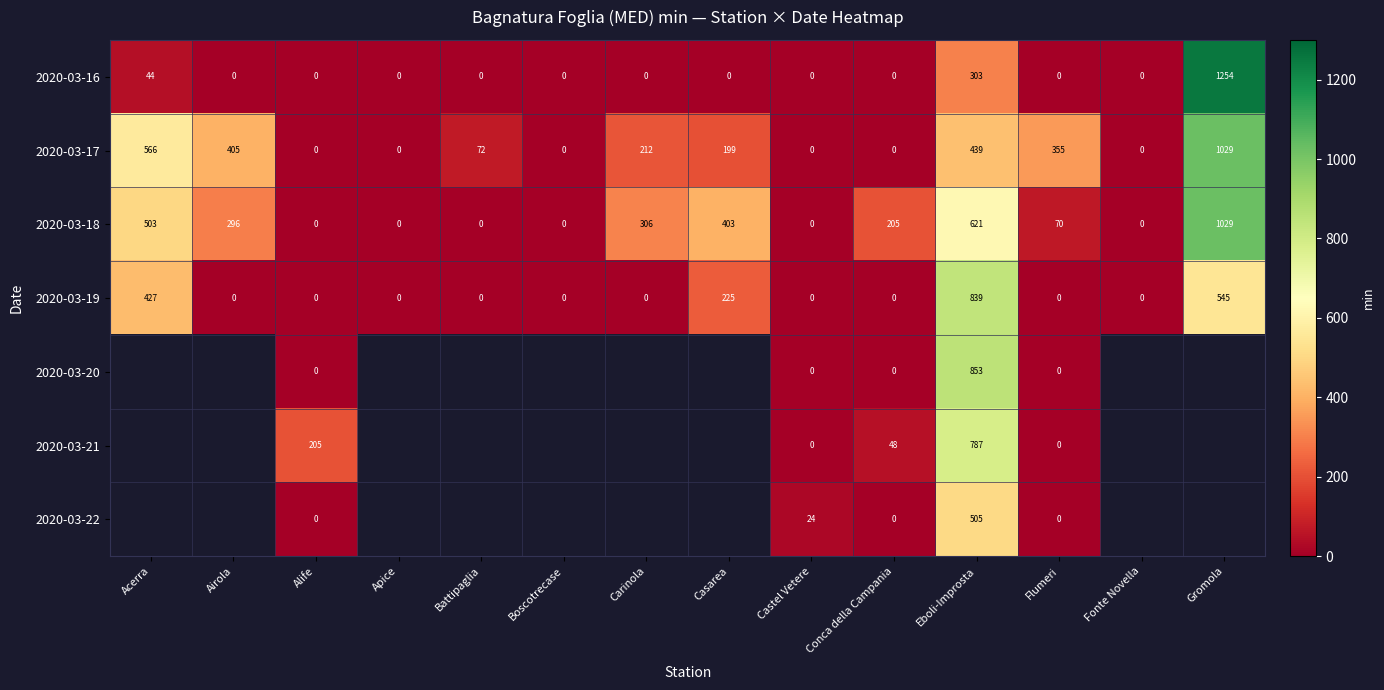

What is the maximum value shown in the chart?

1253.7